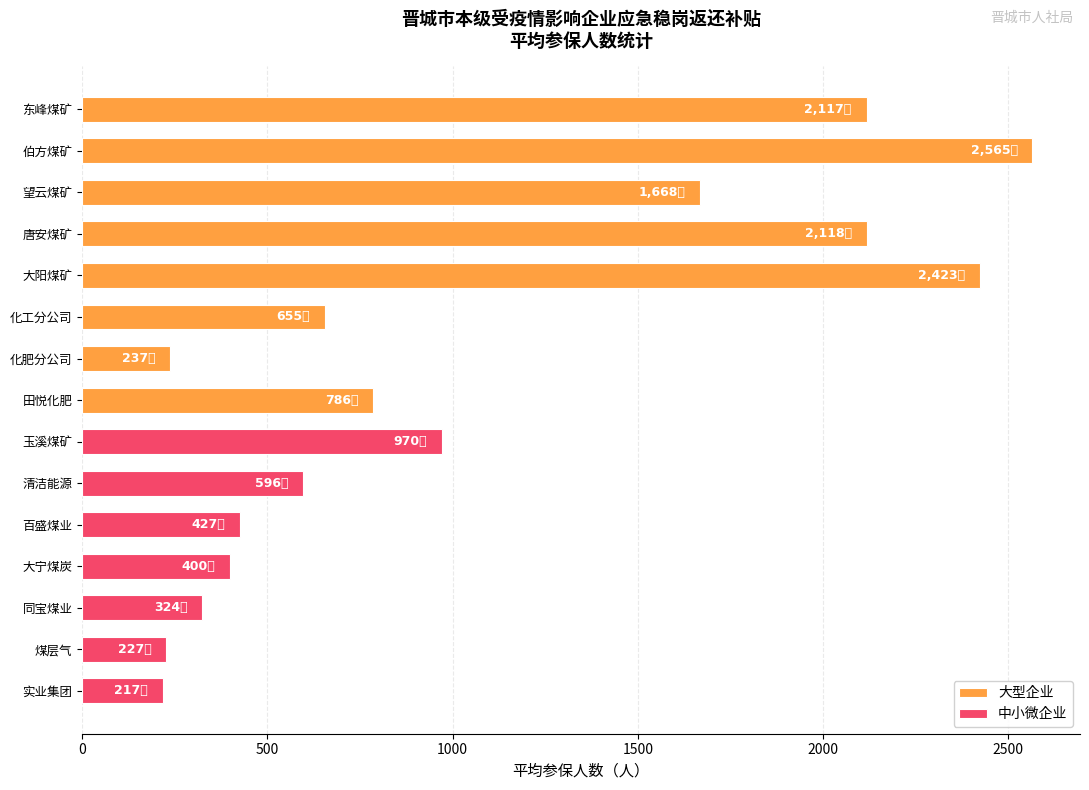

Are the bars grouped side by side (vs. stacked)?

Yes